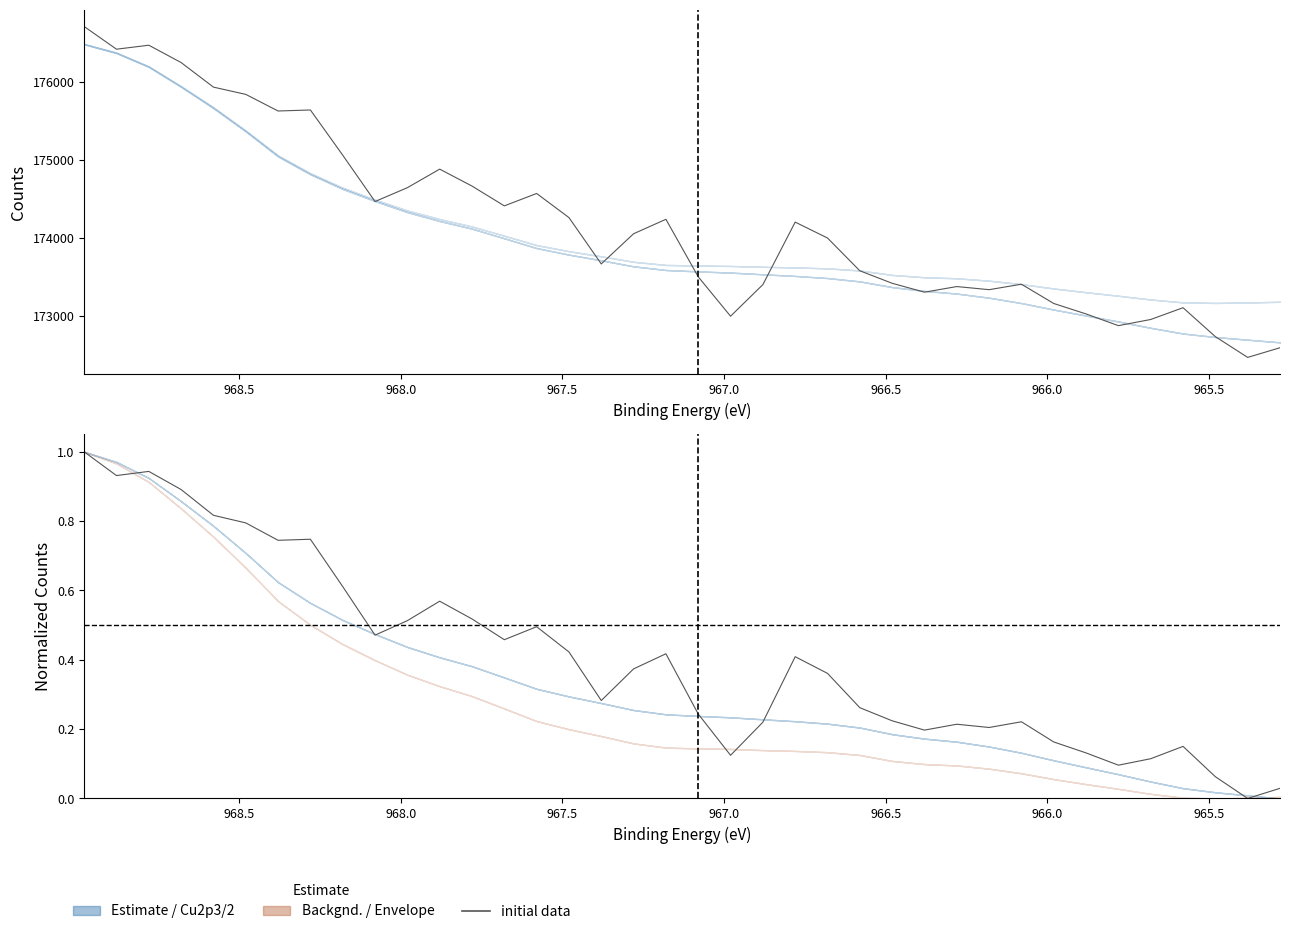

What is the average value?

0.4